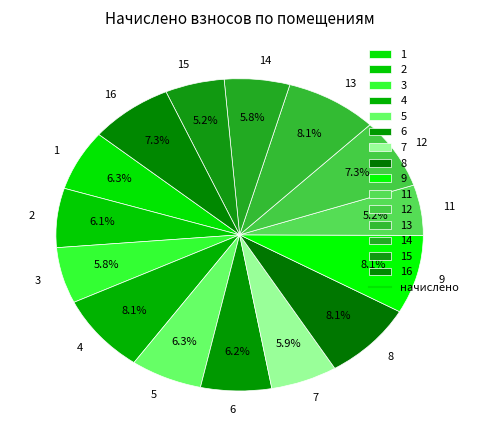

Is the sum of 6 and 14 greater than half?

No